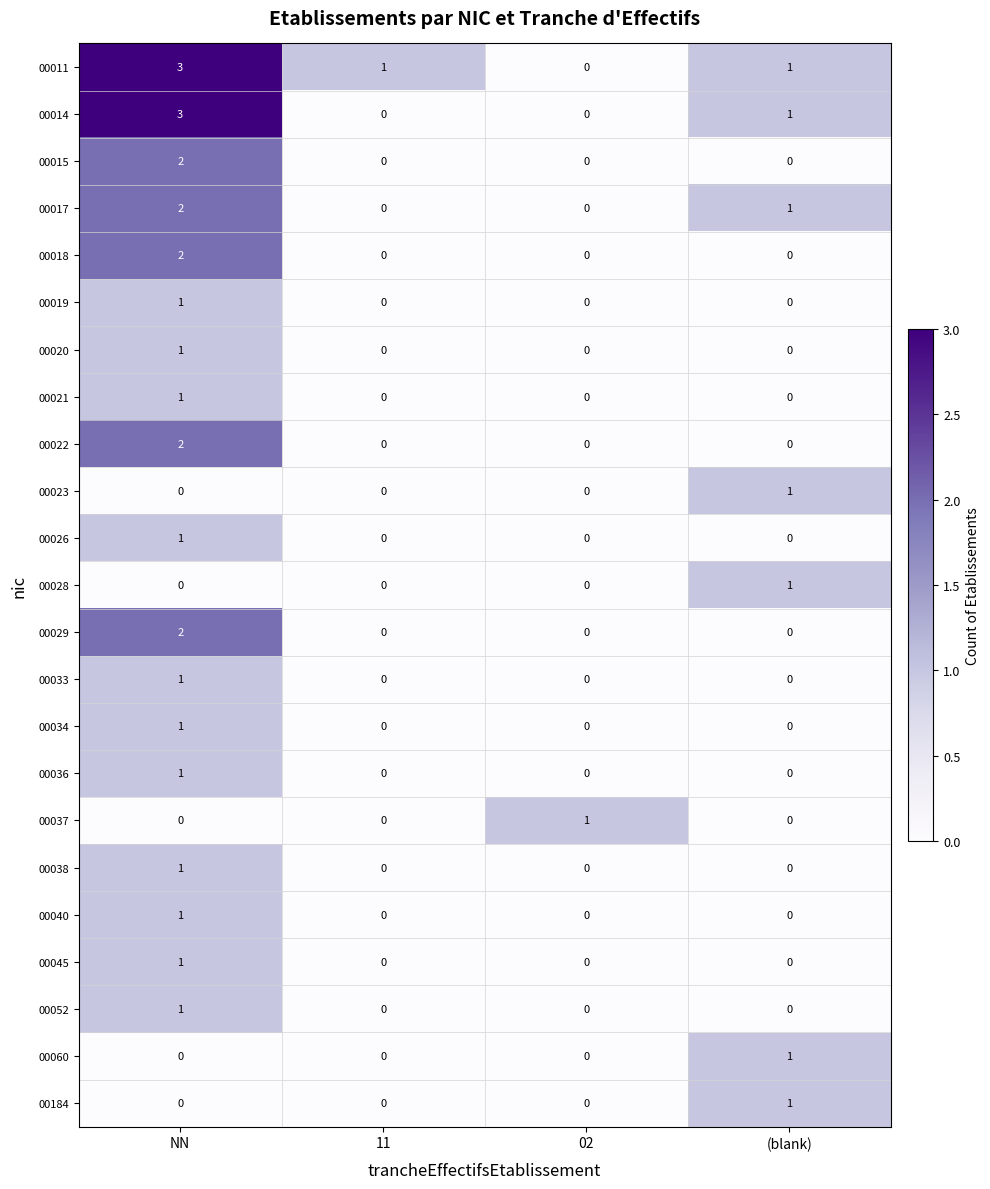

Which series changed the most between NN and 11?

00014